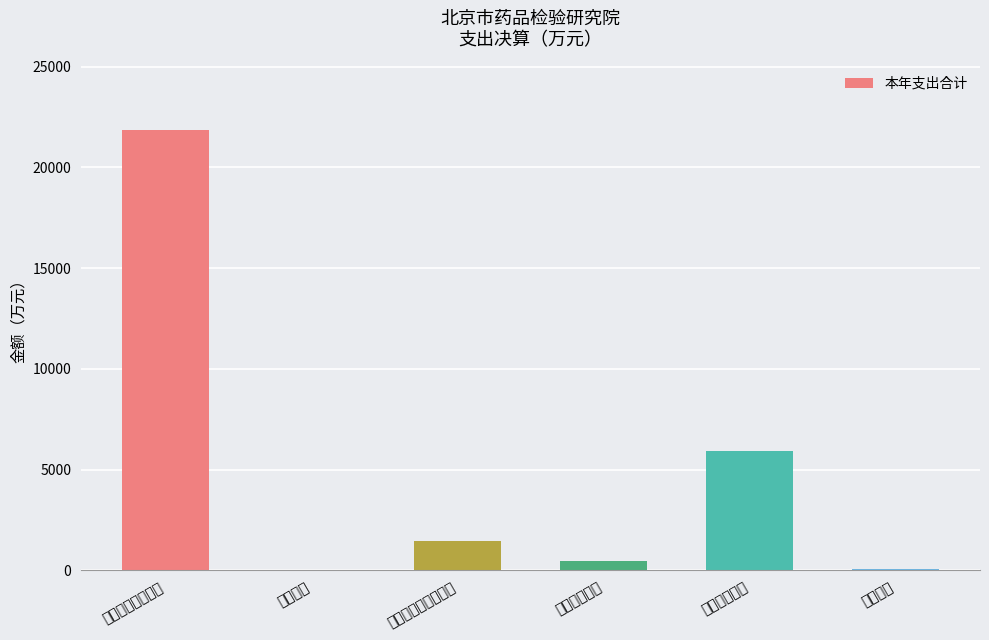

At which label does the data first exceed 1463?

一般公共服务支出